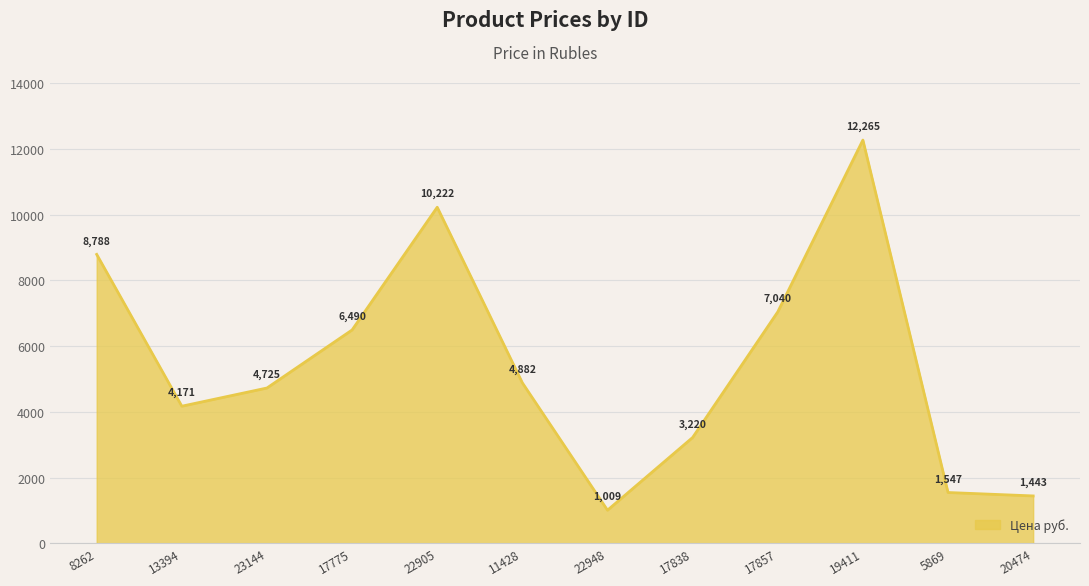

Is it true that the value at 13394 is 4171.5?

True